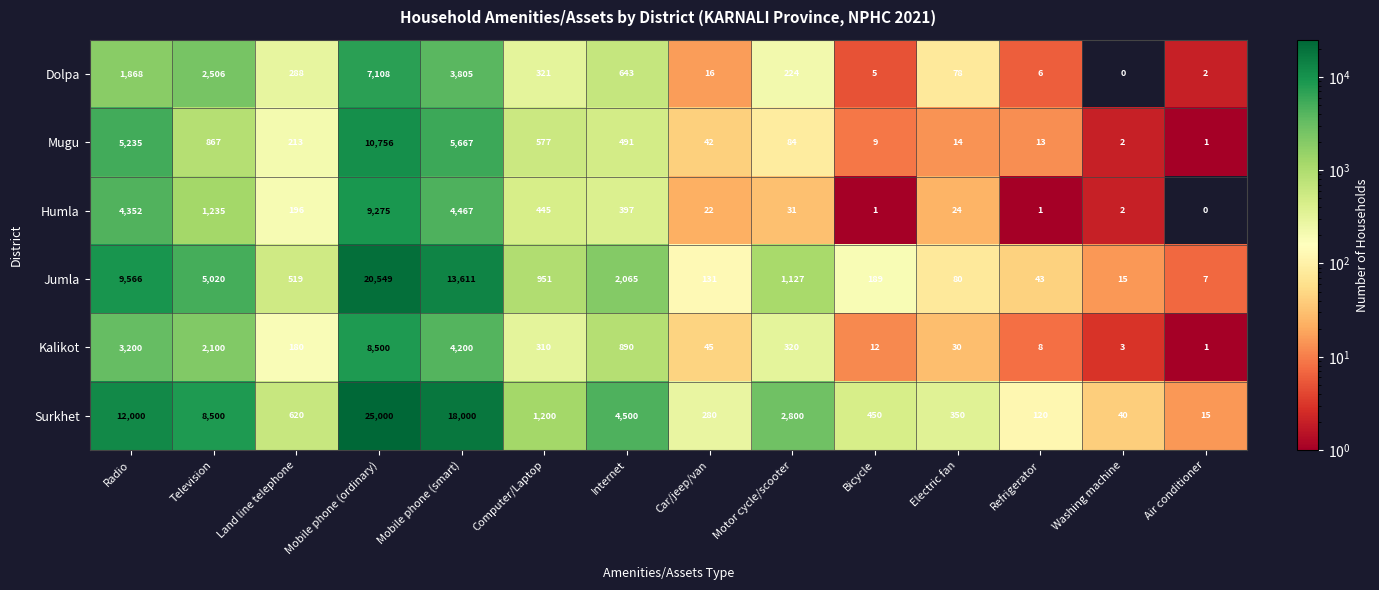

Rank the categories by Kalikot value from highest to lowest.

Mobile phone (ordinary), Mobile phone (smart), Radio, Television, Internet, Motor cycle/scooter, Computer/Laptop, Land line telephone, Car/jeep/van, Electric fan, Bicycle, Refrigerator, Washing machine, Air conditioner